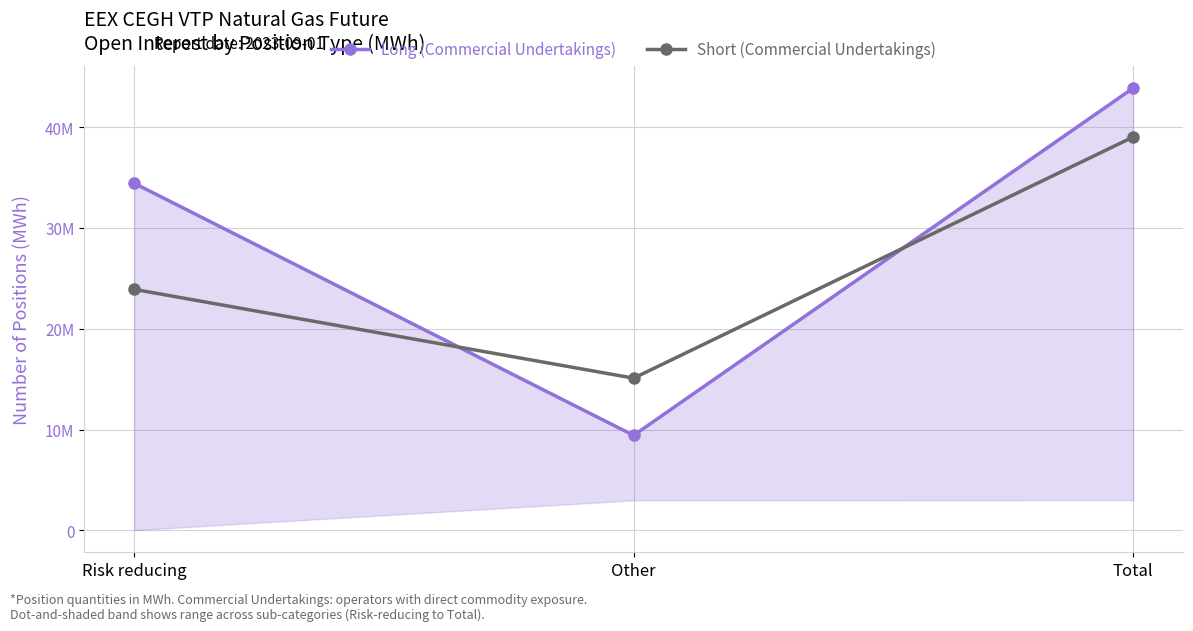

At how many categories does at least one series exceed 15157660?

2